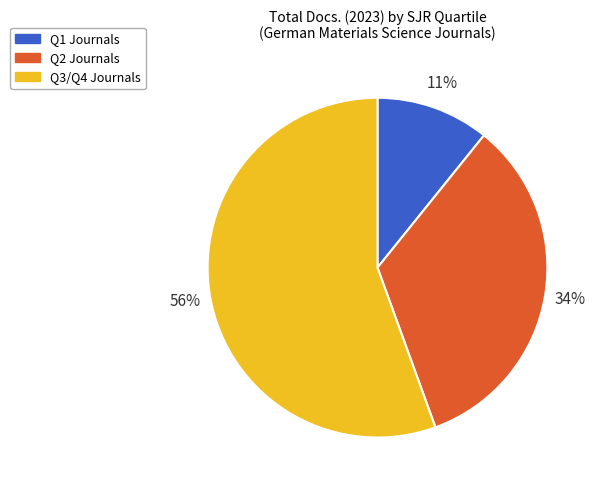

Do Q1 Journals and Q2 Journals together represent more than half of the pie?

No